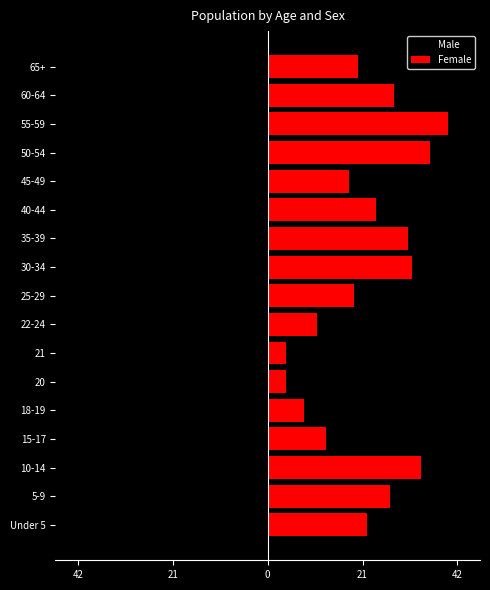

What is the value of the Male bar at the 17th from the left?

-14